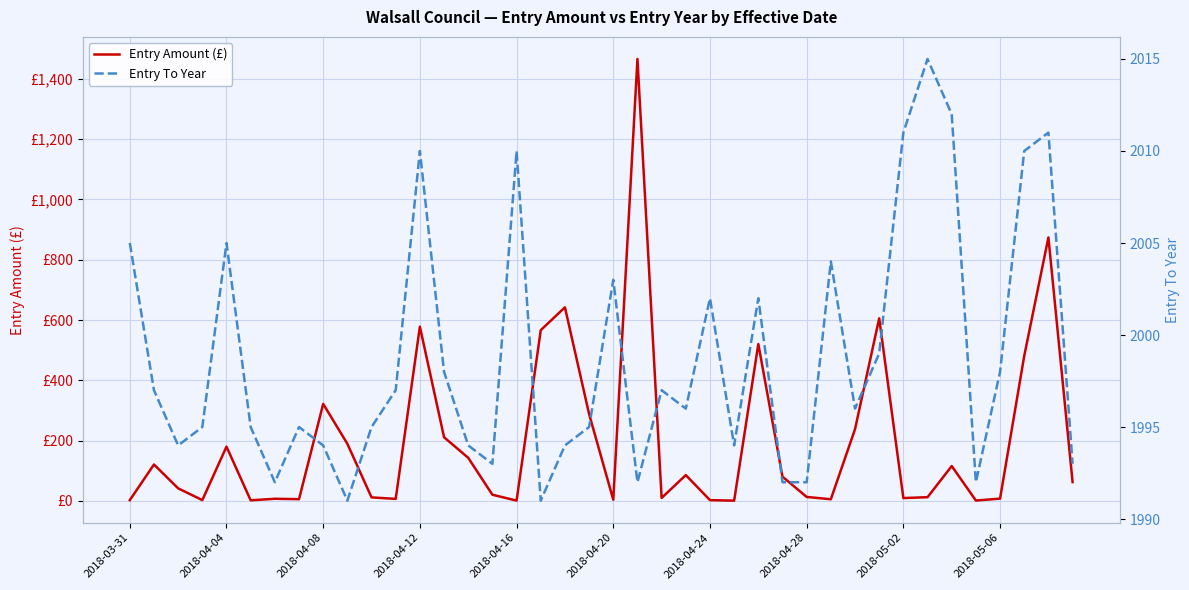

What is the maximum value shown in the chart?

2015.0